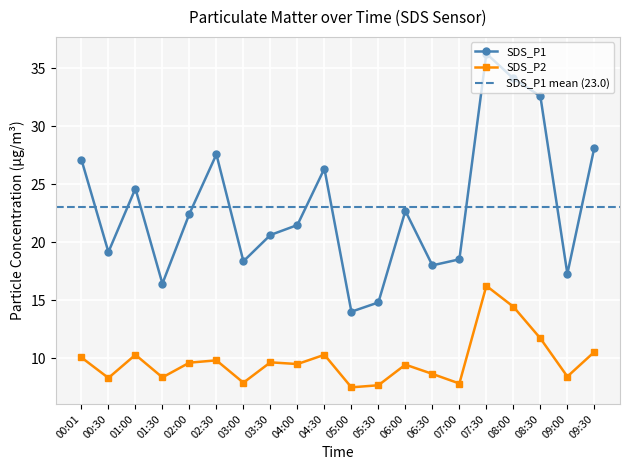

Which series has the largest total across all categories?

SDS_P1